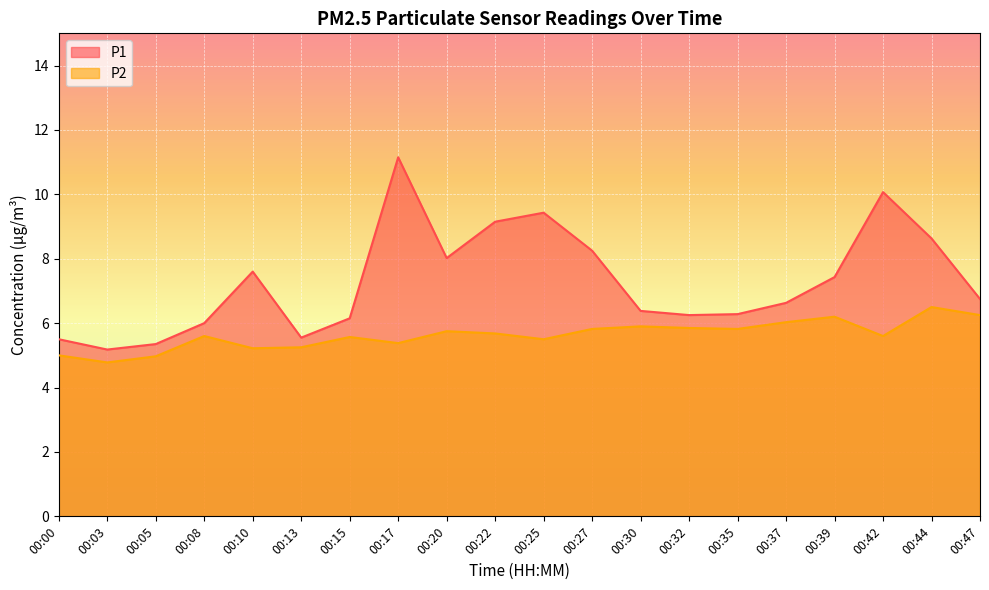

What is the total value across all series at 00:08?

11.6